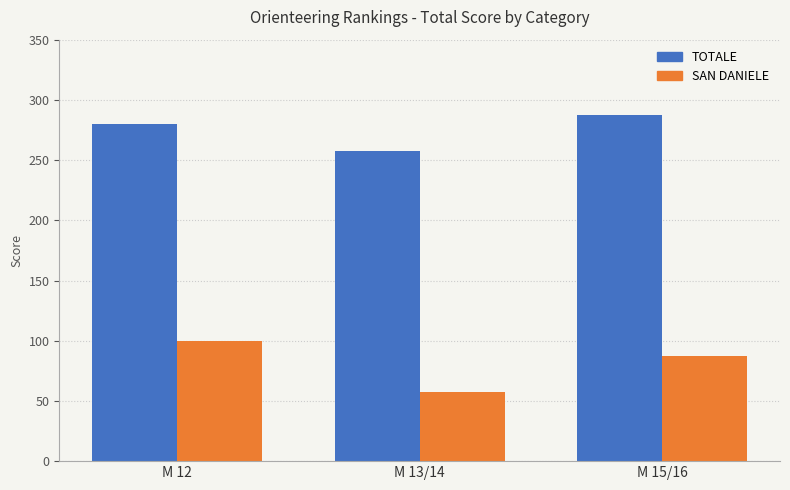

Which series has the largest range (max minus min)?

SAN DANIELE